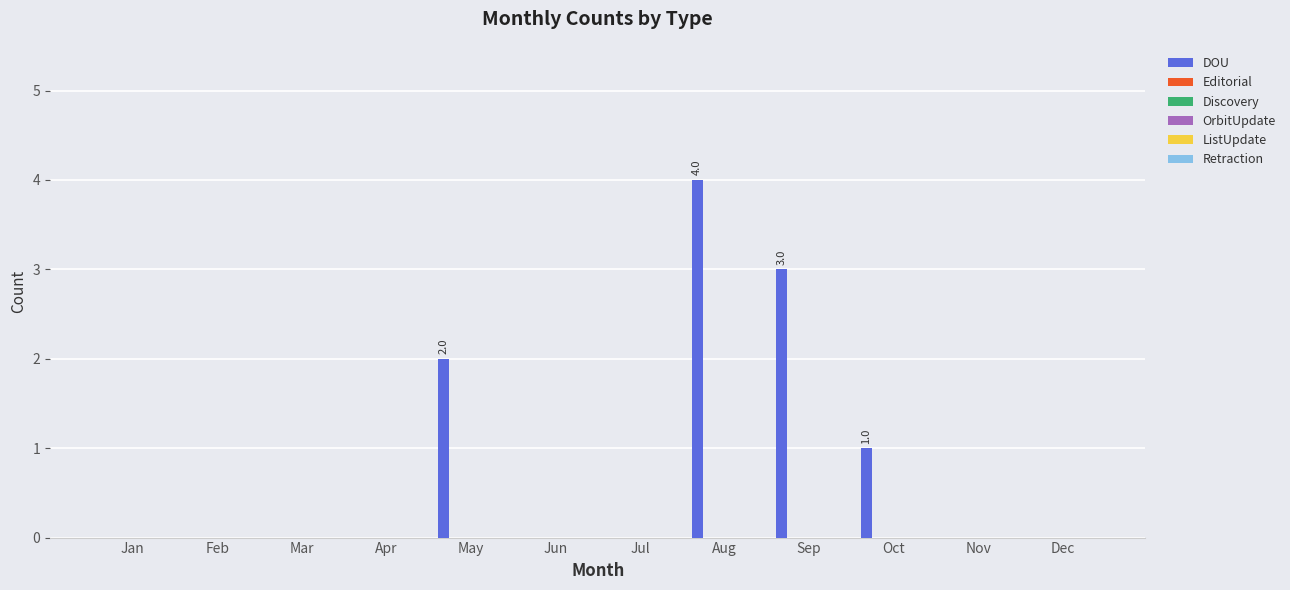

What is the maximum value shown in the chart?

4